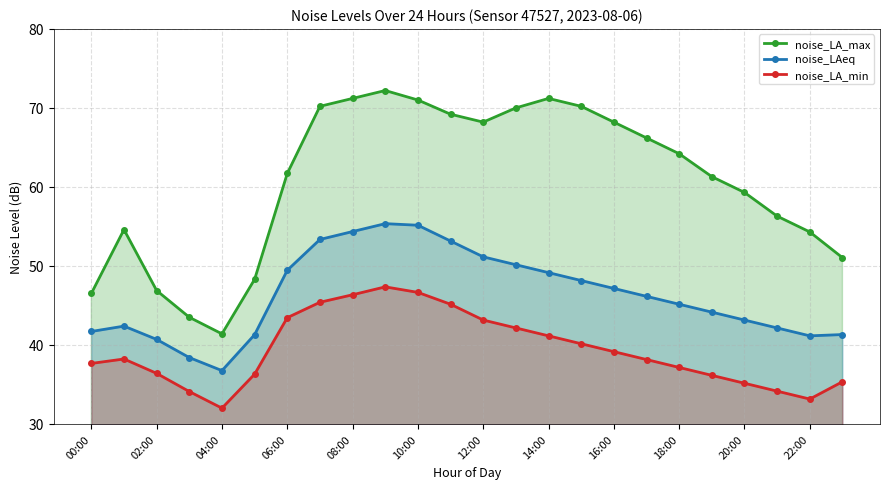

What is the total value across all series at 06:00?

154.6